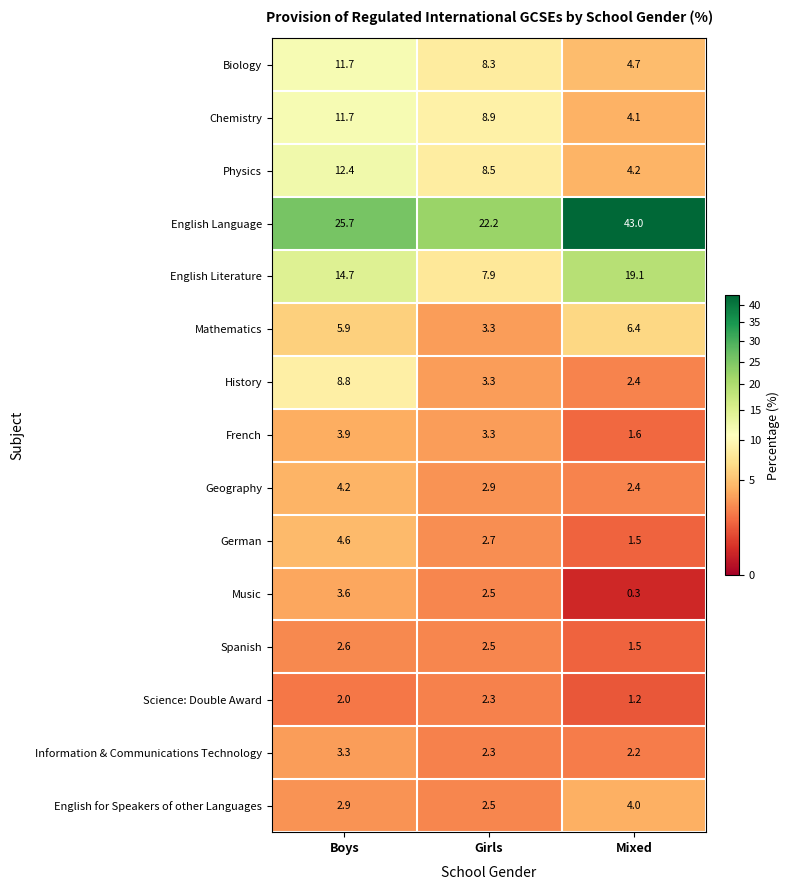

Where does the Physics series first go above 8?

Boys